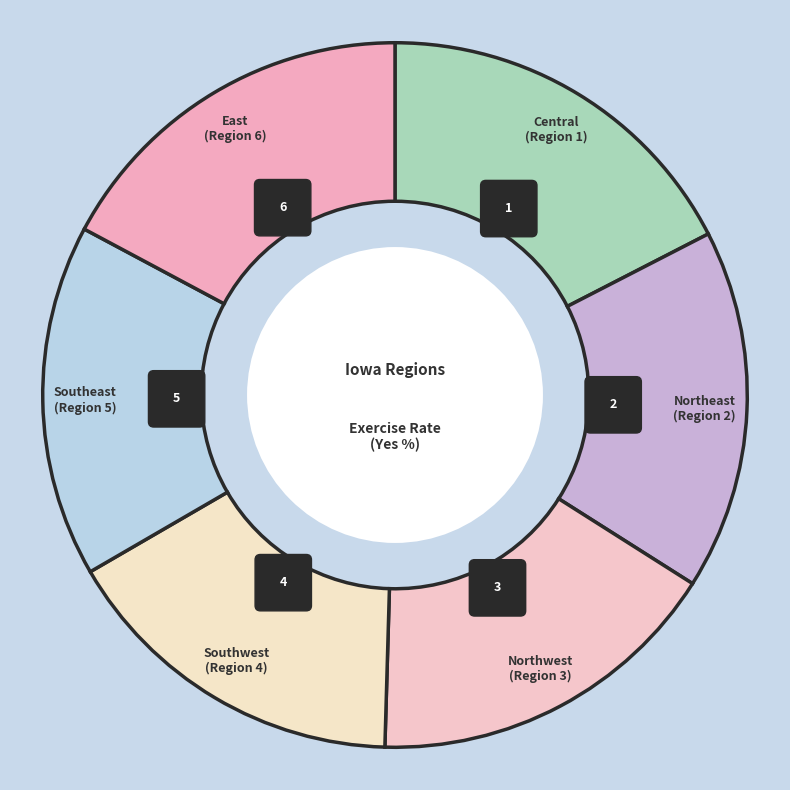

To the nearest percent, what is the difference between the largest and smallest slice percentages?

1%